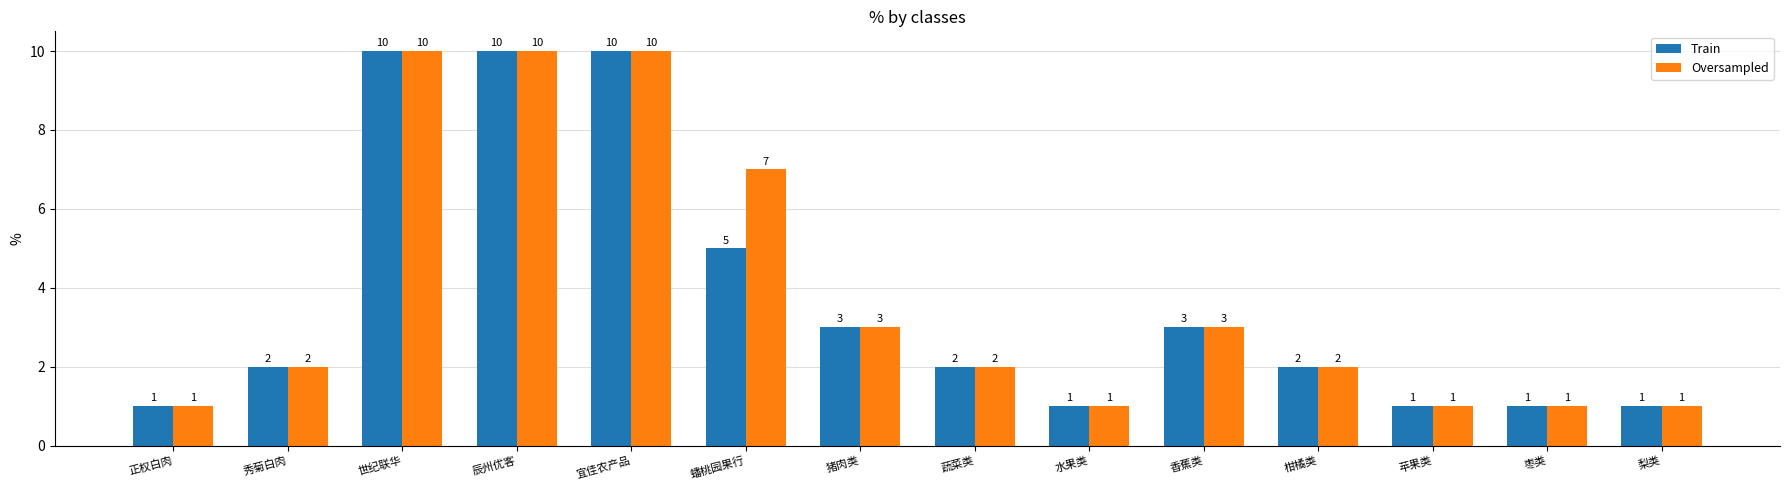

The value of Train at 世纪联华 is 16. True or false?

False